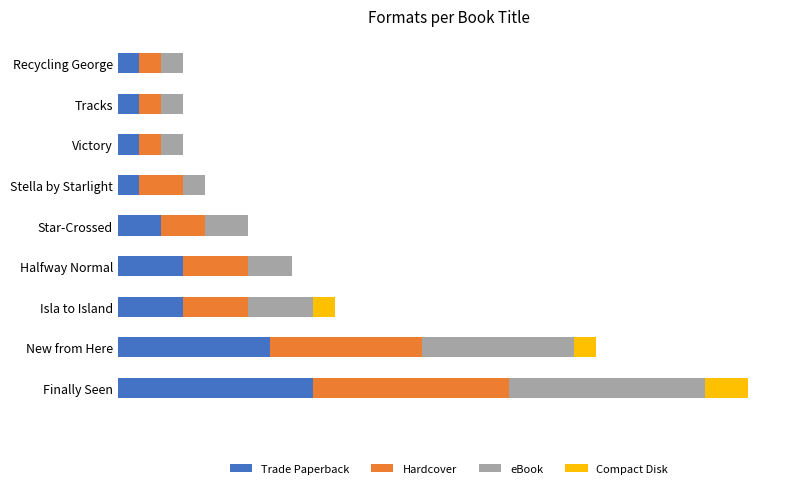

Reading left to right, what are all the values shown in this chart?

Trade Paperback: 9	7	3	3	2	1	1	1	1
Hardcover: 9	7	3	3	2	2	1	1	1
eBook: 9	7	3	2	2	1	1	1	1
Compact Disk: 2	1	1	0	0	0	0	0	0